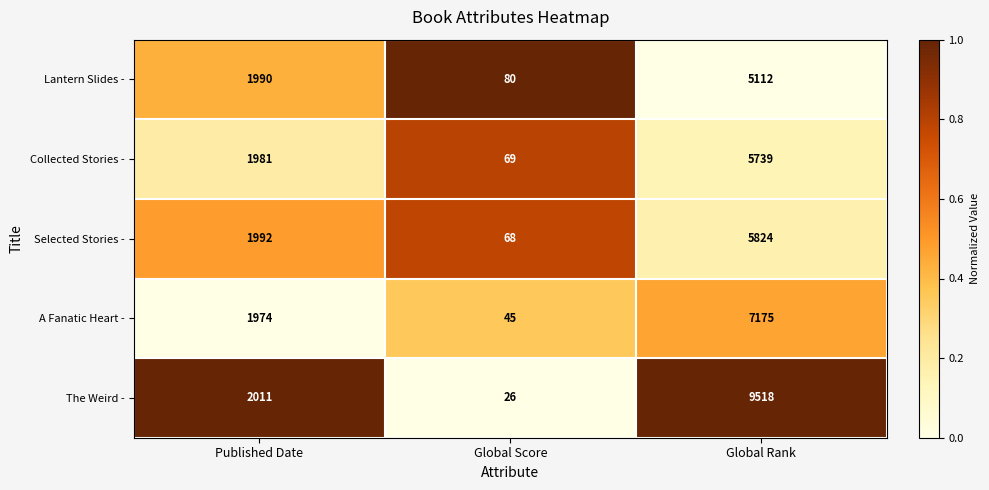

Reading right to left, what are all the values shown in this chart?

Lantern Slides -: 5112	80	1990
Collected Stories -: 5739	69	1981
Selected Stories -: 5824	68	1992
A Fanatic Heart -: 7175	45	1974
The Weird -: 9518	26	2011